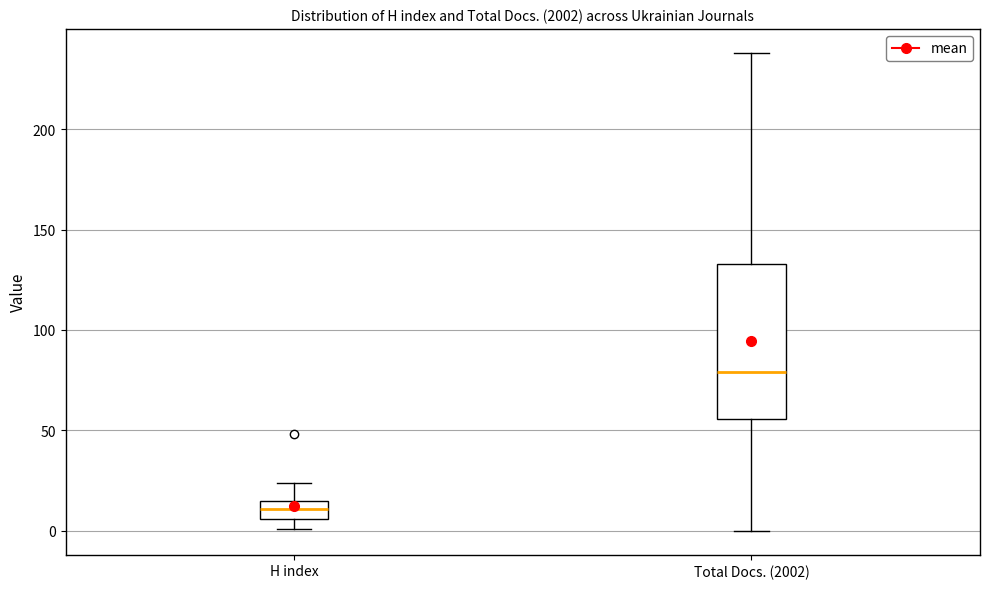

Which box is the tallest, from its lower edge to its upper edge?

Total Docs. (2002)